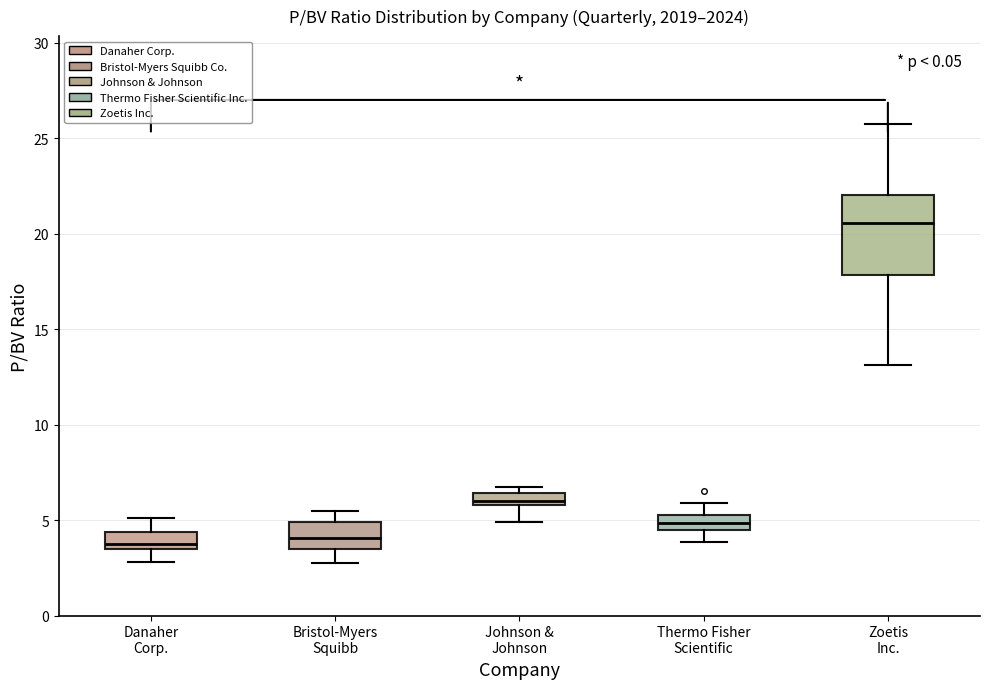

Which box's median line is the highest?

Zoetis Inc.